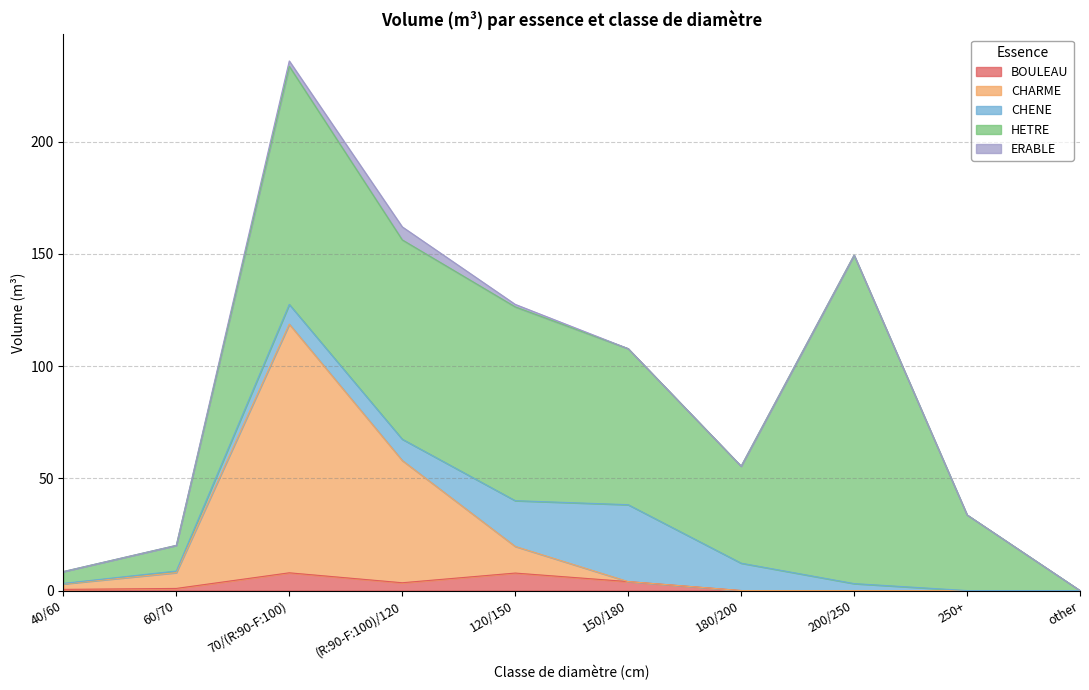

Does the chart have visible grid lines?

Yes